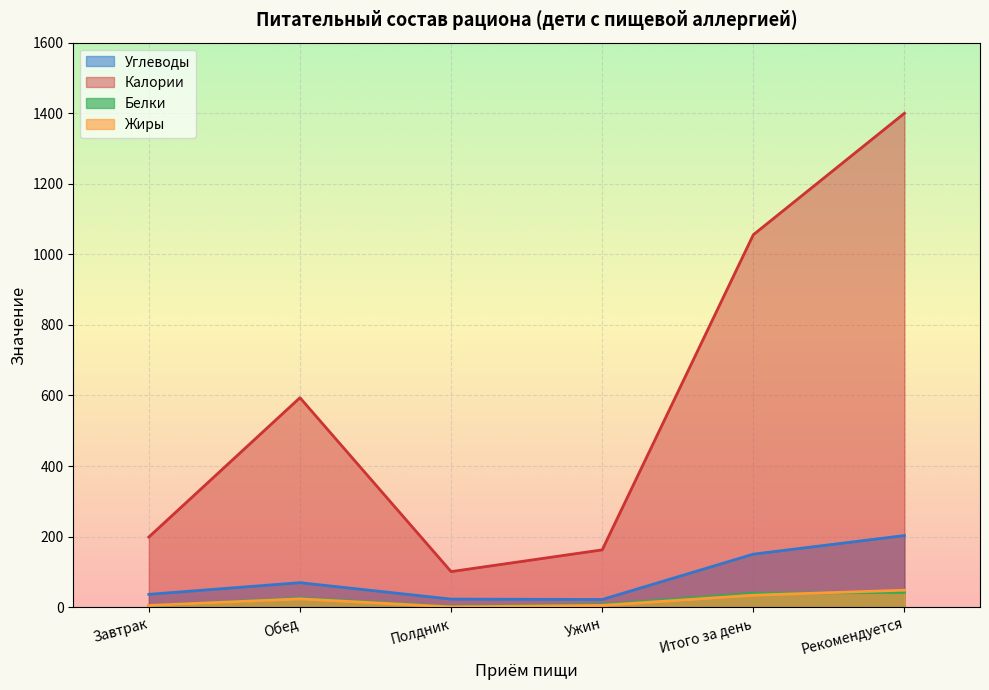

True or false: Калории and Углеводы intersect in this chart.

False